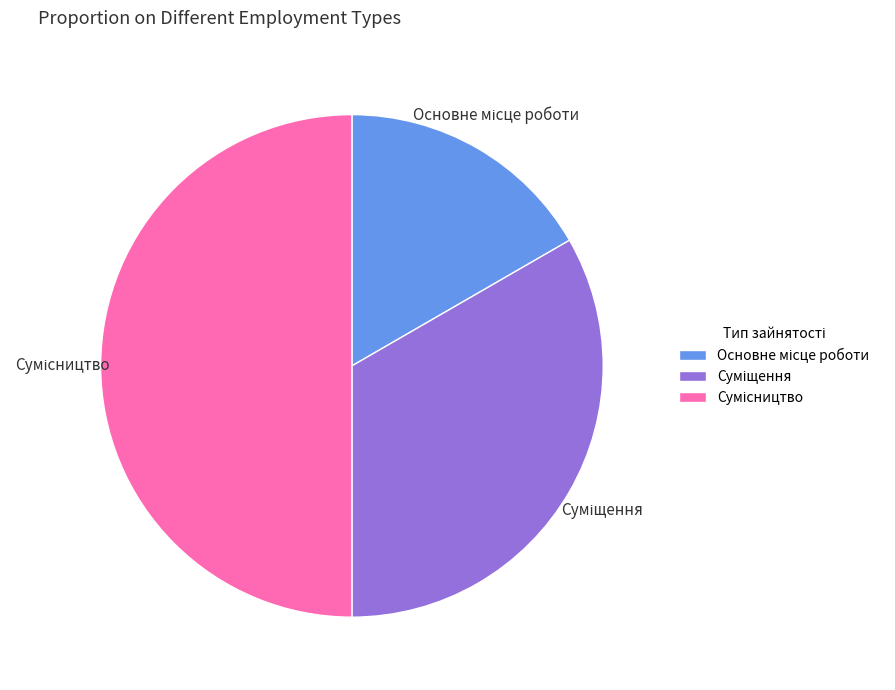

Count the number of slices in the pie.

3